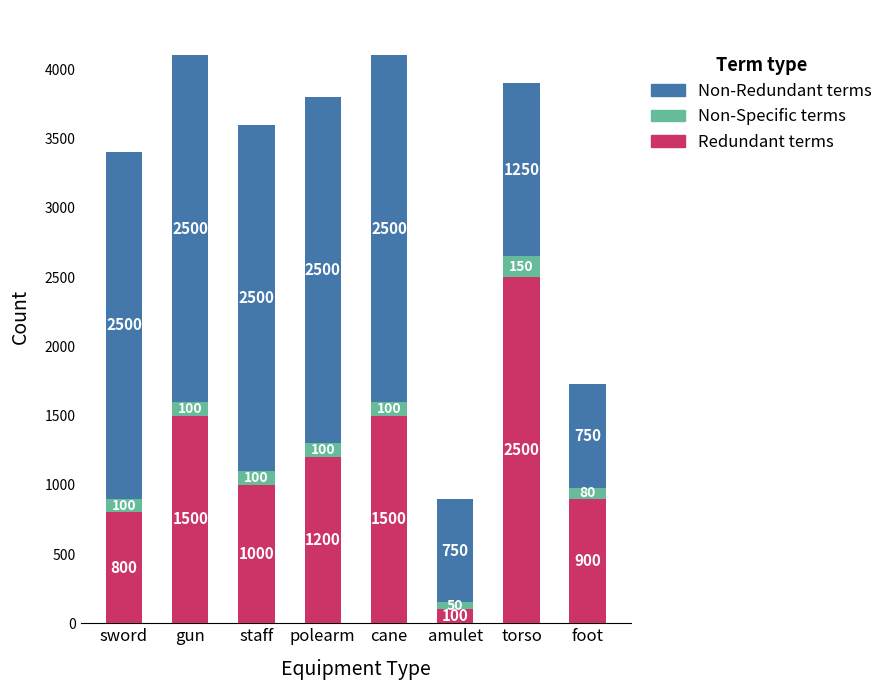

What is the total value across all series at amulet?

900